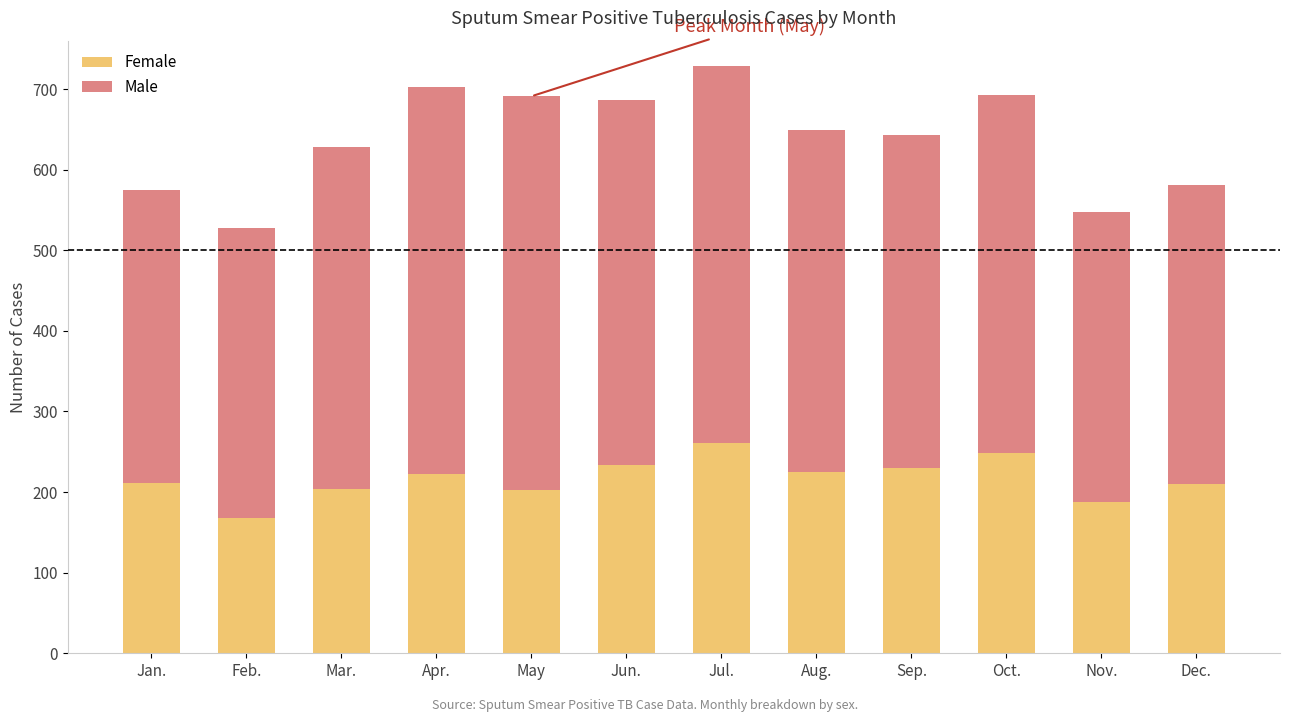

What is the total value across all series at Jan.?

575